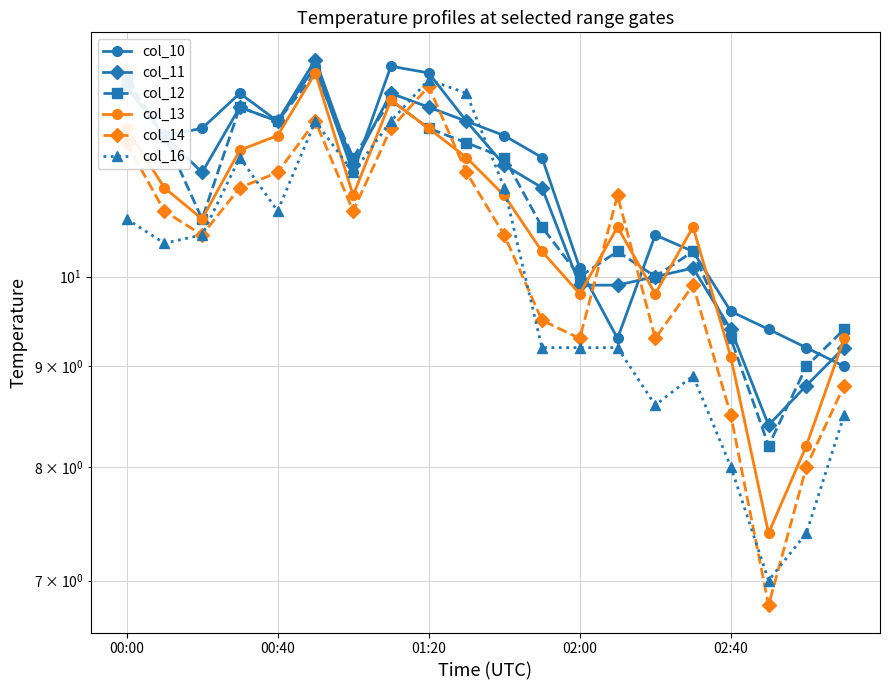

How many values in the col_13 series exceed 11?

8